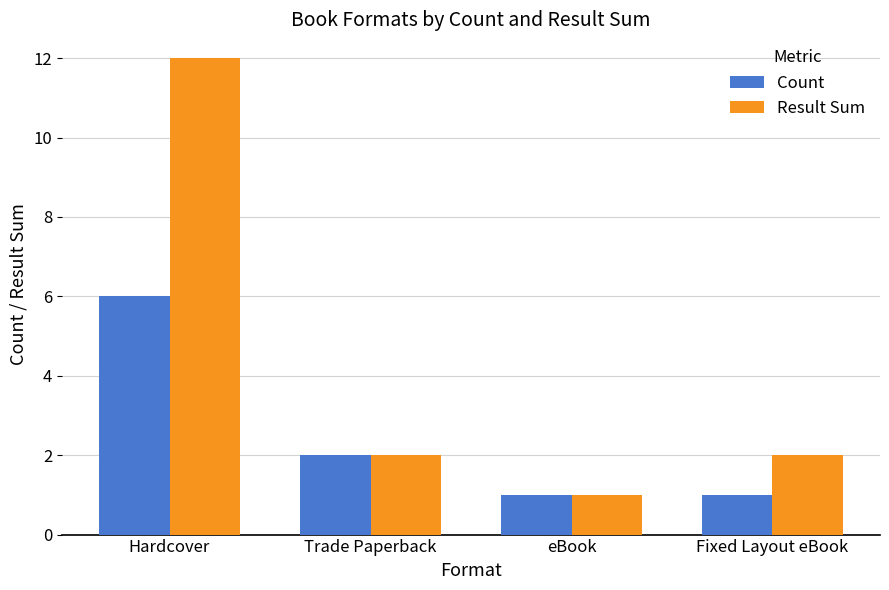

What is the total value across all series at Trade Paperback?

4